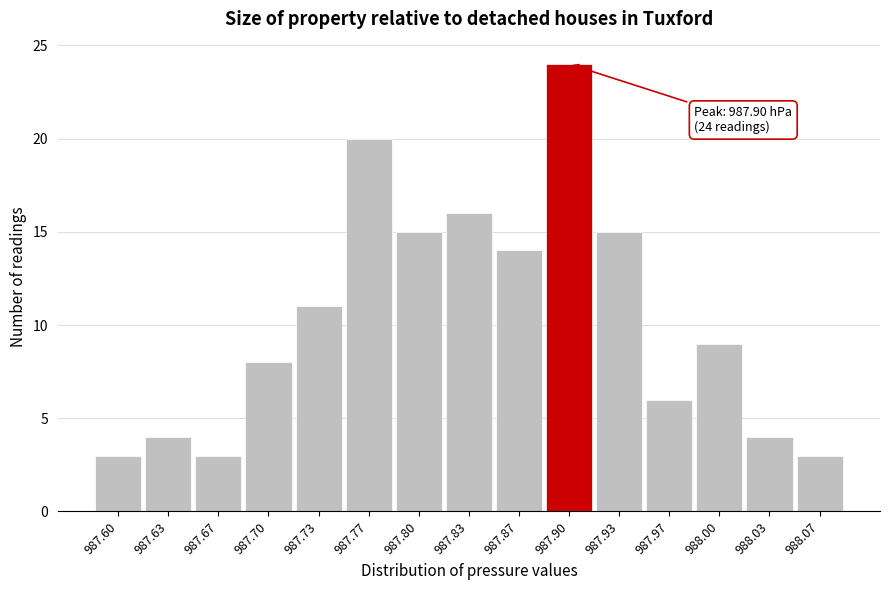

Reading left to right, what are all the values shown in this chart?

987.60=3	987.63=4	987.67=3	987.70=8	987.73=11	987.77=20	987.80=15	987.83=16	987.87=14	987.90=24	987.93=15	987.97=6	988.00=9	988.03=4	988.07=3